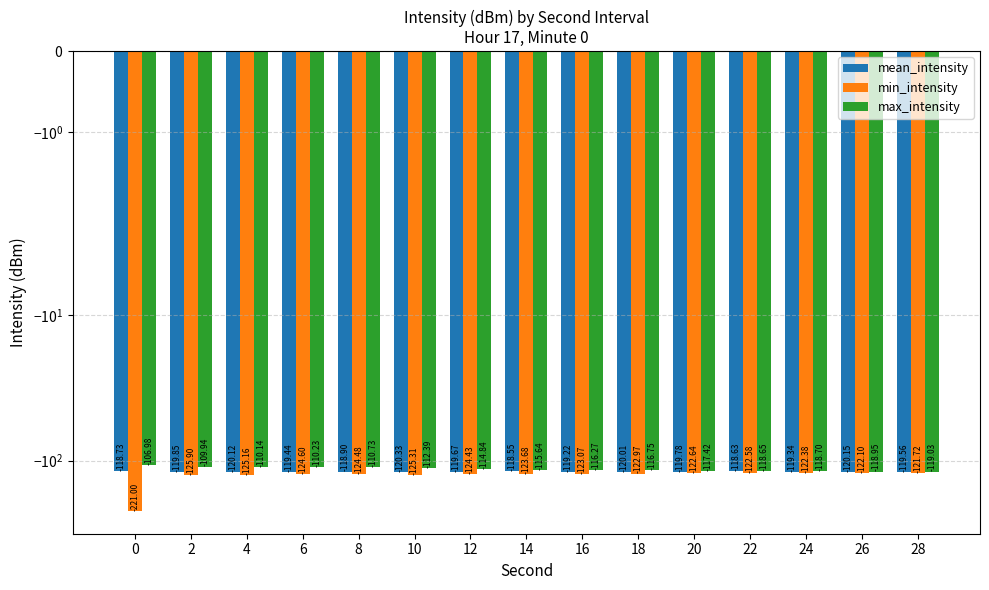

What is the difference between the highest and lowest values at 24?

3.7